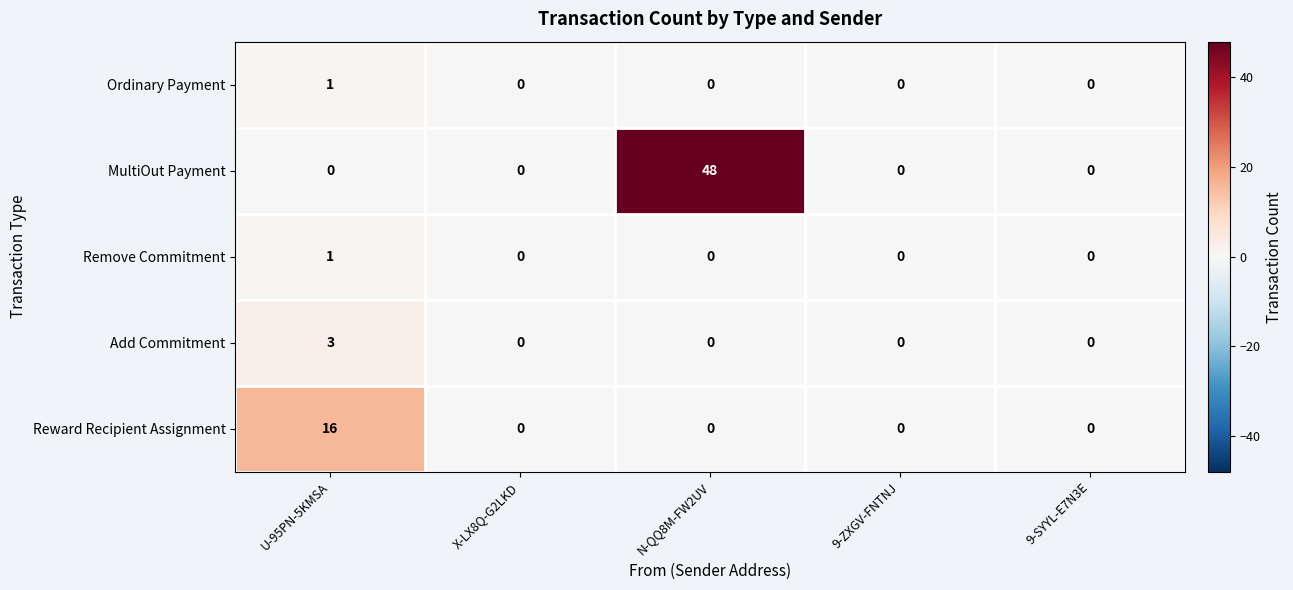

Reading left to right, extract all data points from this chart.

Ordinary Payment: U-95PN-5KMSA=1	X-LX8Q-G2LKD=0	N-QQ8M-FW2UV=0	9-ZXGV-FNTNJ=0	9-SYYL-E7N3E=0
MultiOut Payment: U-95PN-5KMSA=0	X-LX8Q-G2LKD=0	N-QQ8M-FW2UV=48	9-ZXGV-FNTNJ=0	9-SYYL-E7N3E=0
Remove Commitment: U-95PN-5KMSA=1	X-LX8Q-G2LKD=0	N-QQ8M-FW2UV=0	9-ZXGV-FNTNJ=0	9-SYYL-E7N3E=0
Add Commitment: U-95PN-5KMSA=3	X-LX8Q-G2LKD=0	N-QQ8M-FW2UV=0	9-ZXGV-FNTNJ=0	9-SYYL-E7N3E=0
Reward Recipient Assignment: U-95PN-5KMSA=16	X-LX8Q-G2LKD=0	N-QQ8M-FW2UV=0	9-ZXGV-FNTNJ=0	9-SYYL-E7N3E=0